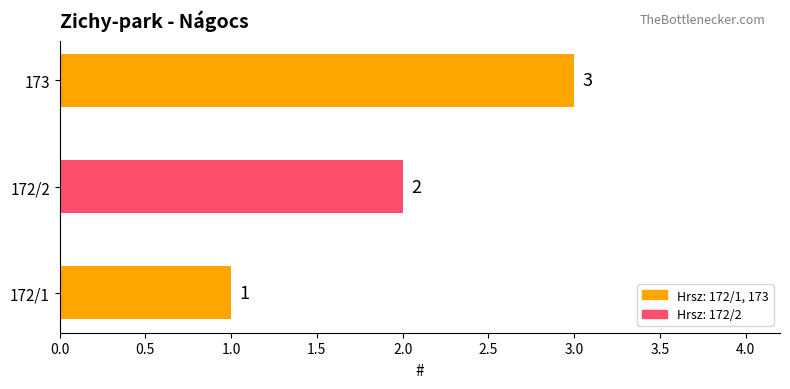

How many values are between 1 and 3?

3